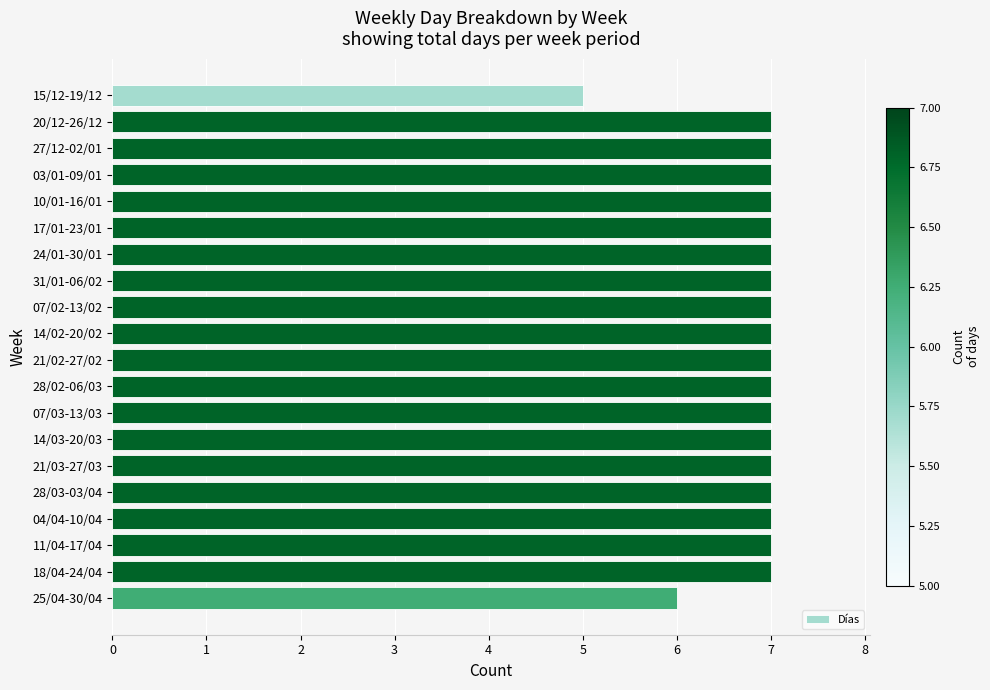

Reading top to bottom, what are all the values shown in this chart?

15/12-19/12=5	20/12-26/12=7	27/12-02/01=7	03/01-09/01=7	10/01-16/01=7	17/01-23/01=7	24/01-30/01=7	31/01-06/02=7	07/02-13/02=7	14/02-20/02=7	21/02-27/02=7	28/02-06/03=7	07/03-13/03=7	14/03-20/03=7	21/03-27/03=7	28/03-03/04=7	04/04-10/04=7	11/04-17/04=7	18/04-24/04=7	25/04-30/04=6